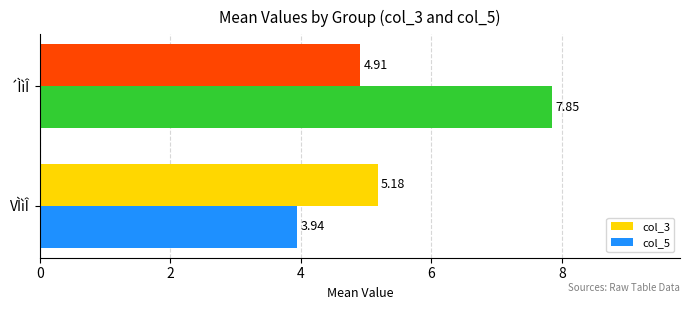

Which series has the widest spread of values?

col_5